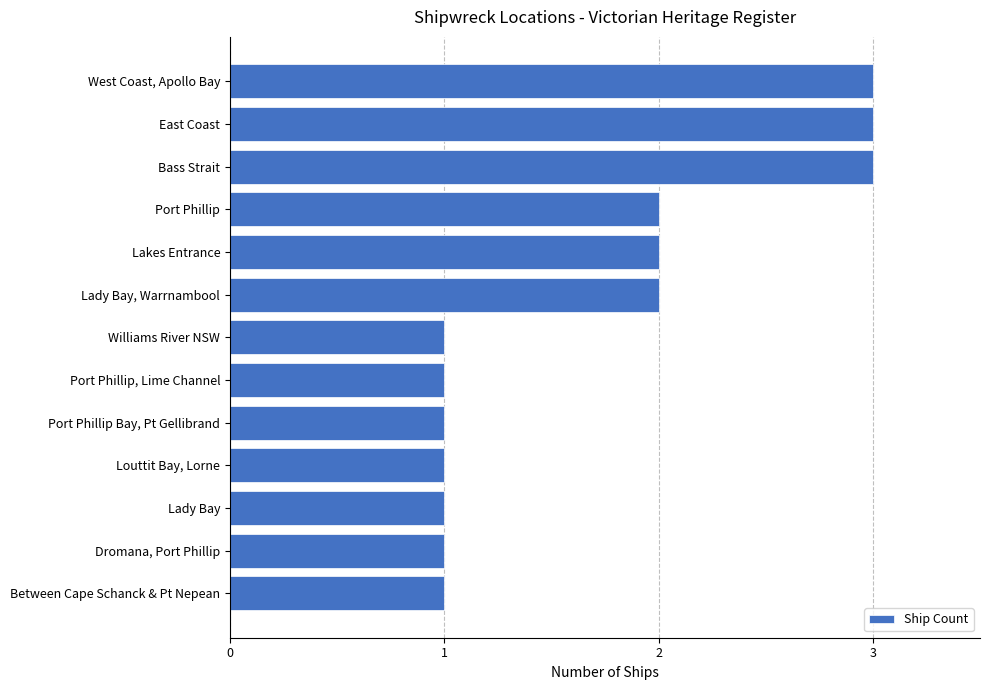

What is the ratio of the value at Lady Bay, Warrnambool to the value at Between Cape Schanck & Pt Nepean?

2.0